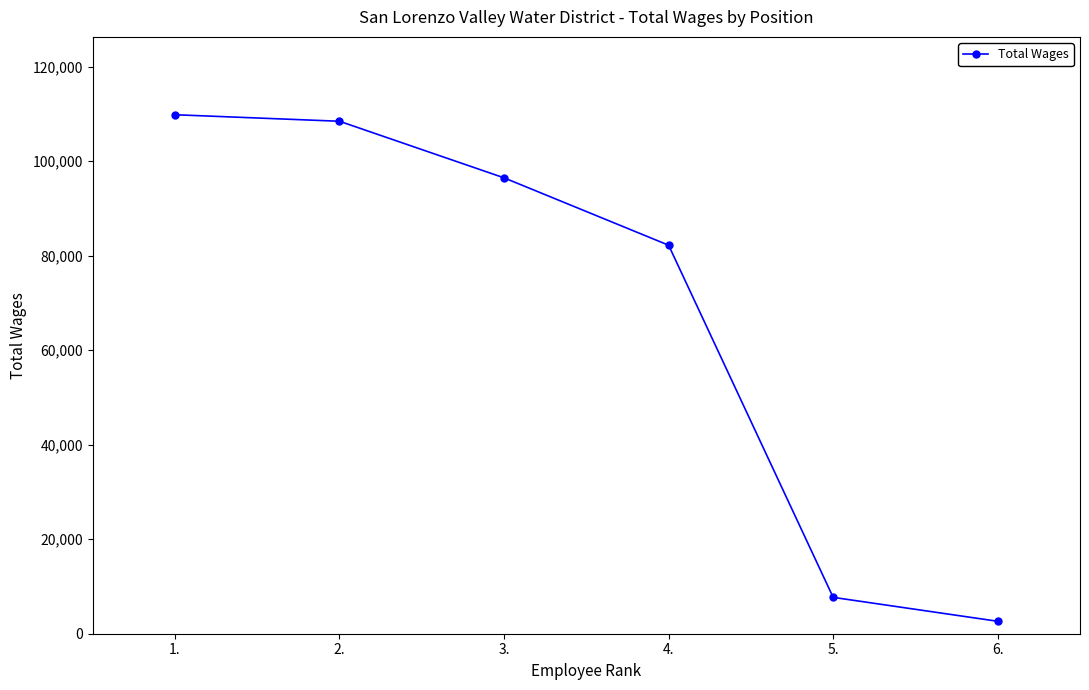

What is the value of the 4th point from the left?

82212